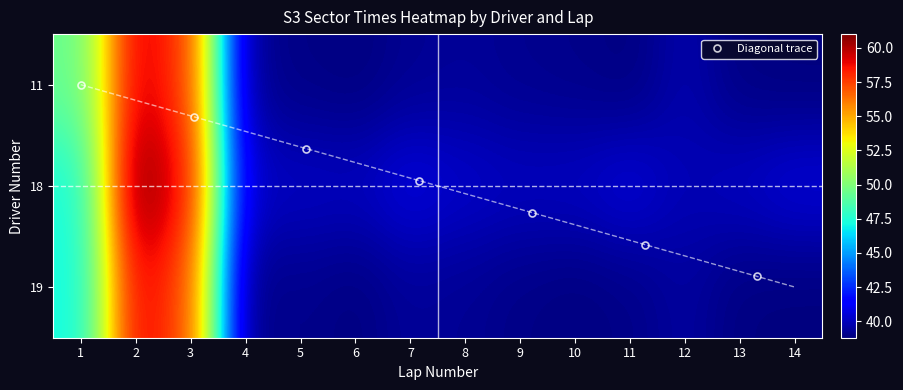

How many categories are shown in the chart?

14